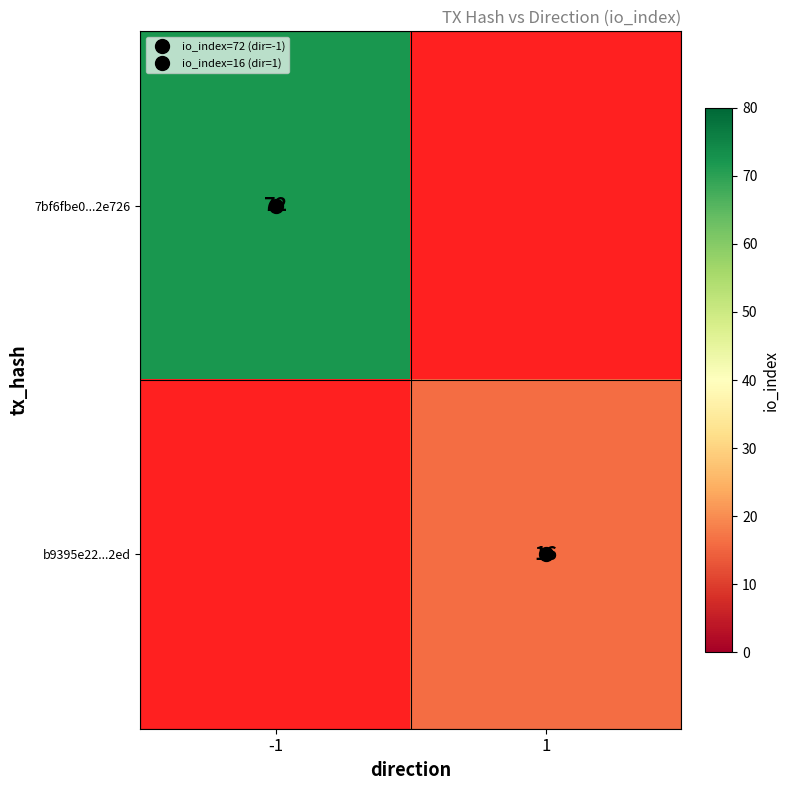

True or false: b9395e22...2ed has a value of 16.0 at 1.

True